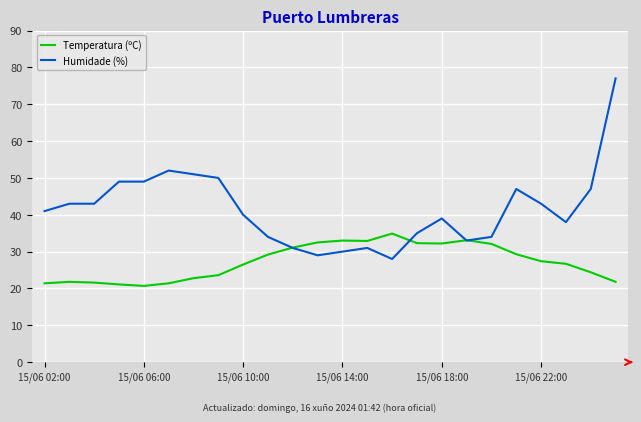

Which series has the largest range (max minus min)?

Humidade (%)